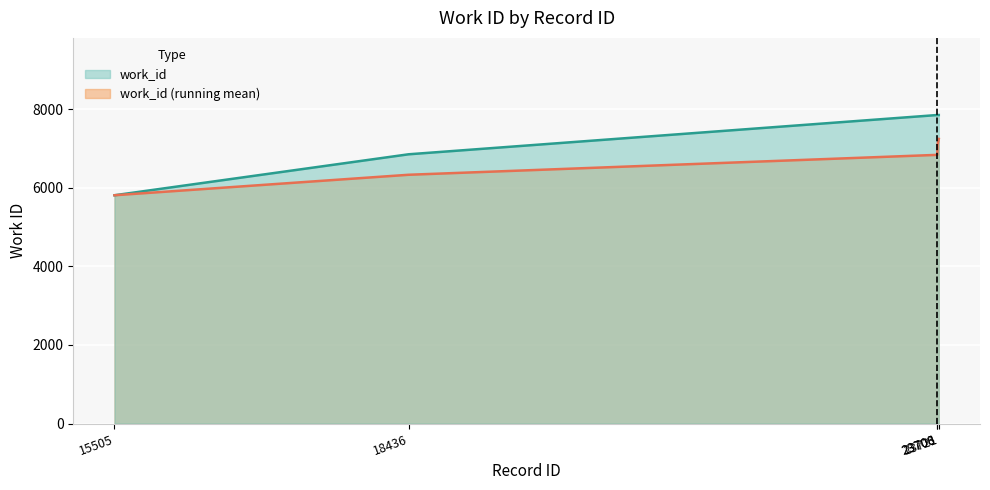

Count the number of data series in this chart.

1